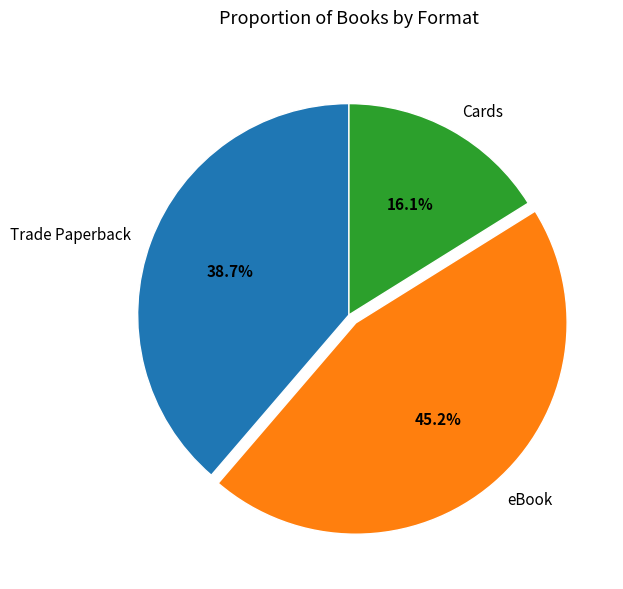

Which has a higher value, Cards or eBook?

eBook